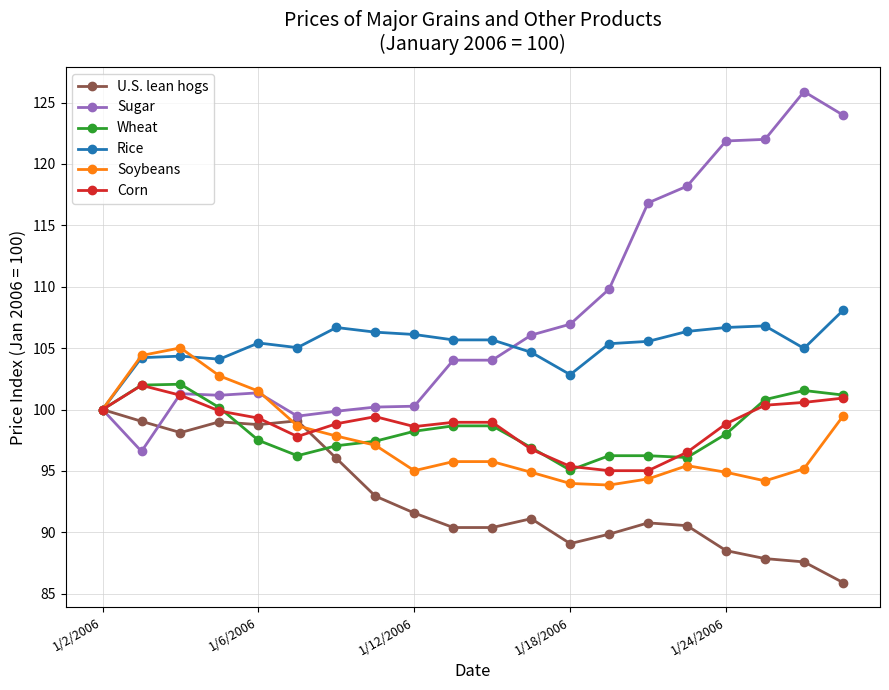

What is the maximum value shown in the chart?

125.9